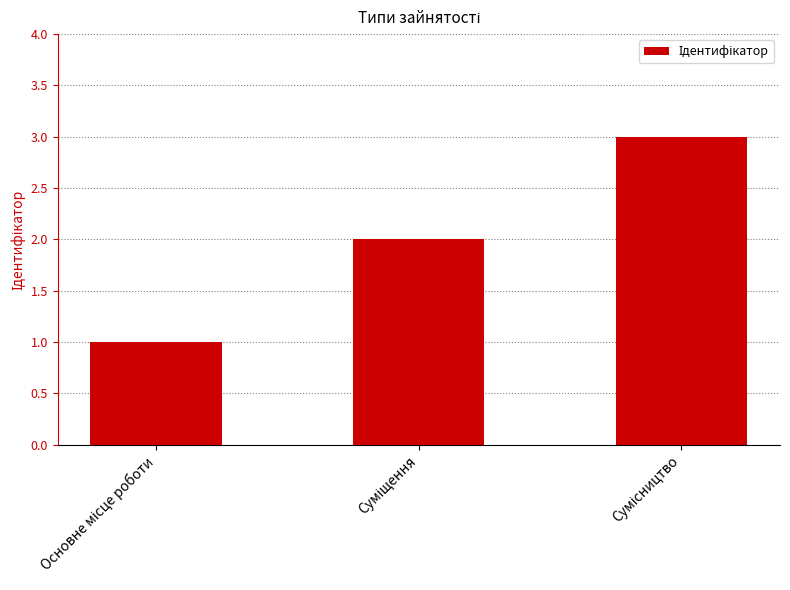

What is the sum of all values?

6